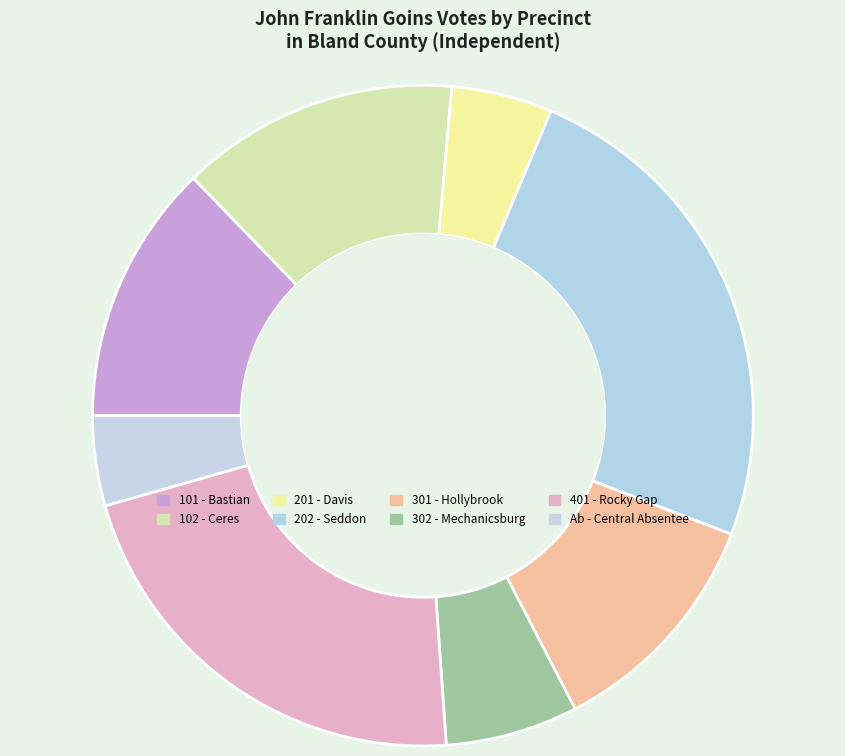

The Ab - Central Absentee slice represents 1% of the pie. True or false?

False